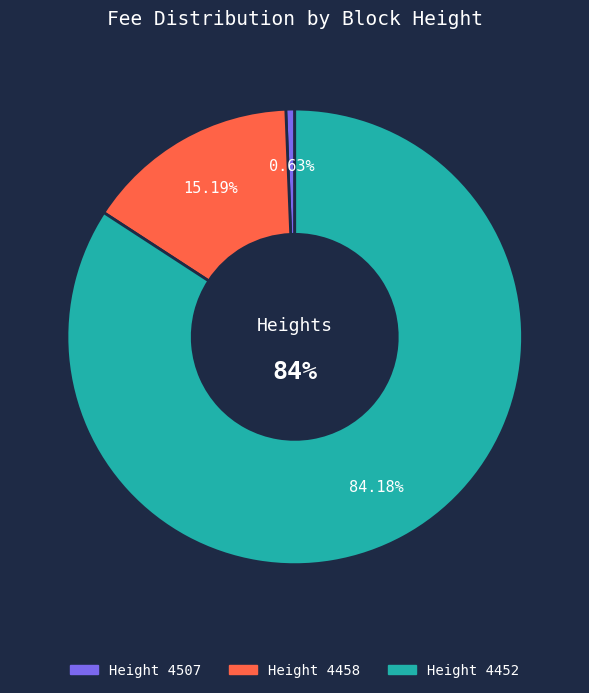

True or false: 4452 accounts for 84% of the total.

True